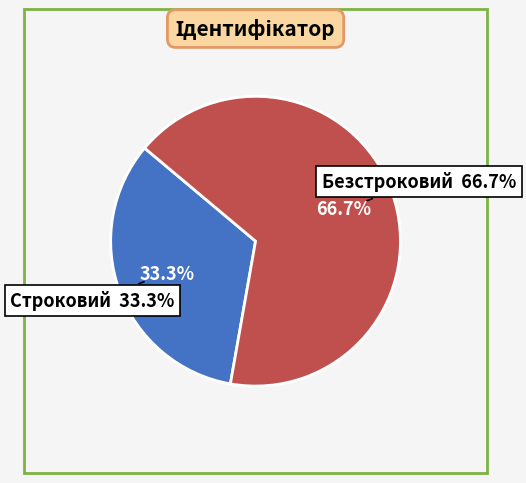

Combined, what portion of the pie is Строковий and Безстроковий?

100.0%